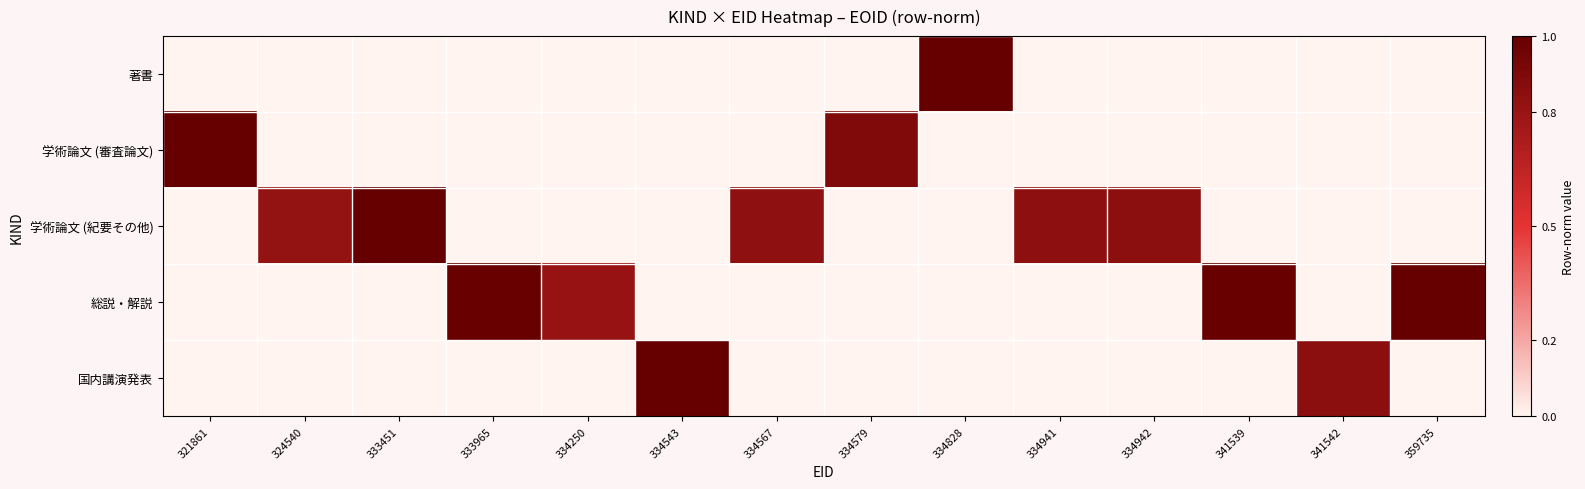

At 334543, list the series in order from largest to smallest.

国内講演発表, 著書, 学術論文 (審査論文), 学術論文 (紀要その他), 総説・解説